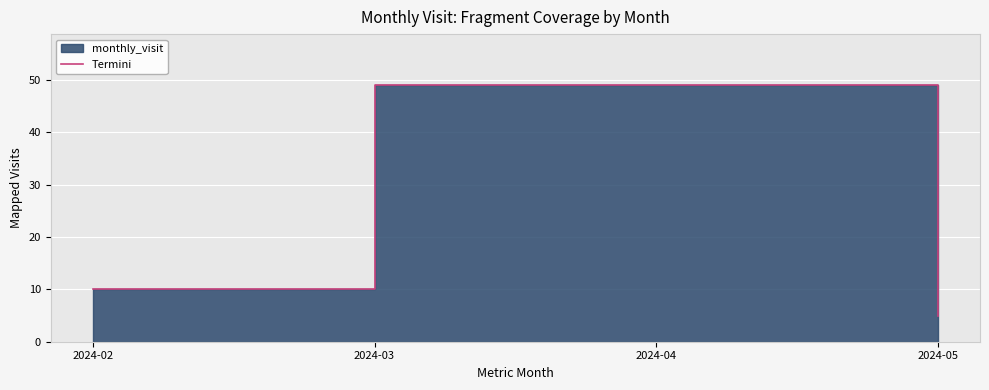

What is the maximum value shown in the chart?

49